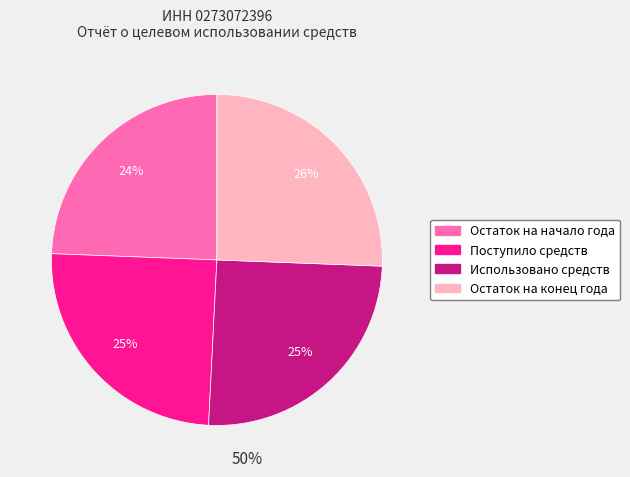

Is the sum of Использовано средств and Остаток на конец года greater than half?

Yes